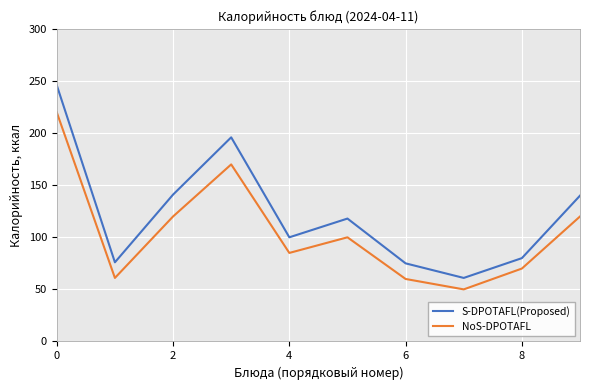

True or false: S-DPOTAFL(Proposed) and NoS-DPOTAFL cross at least once.

False